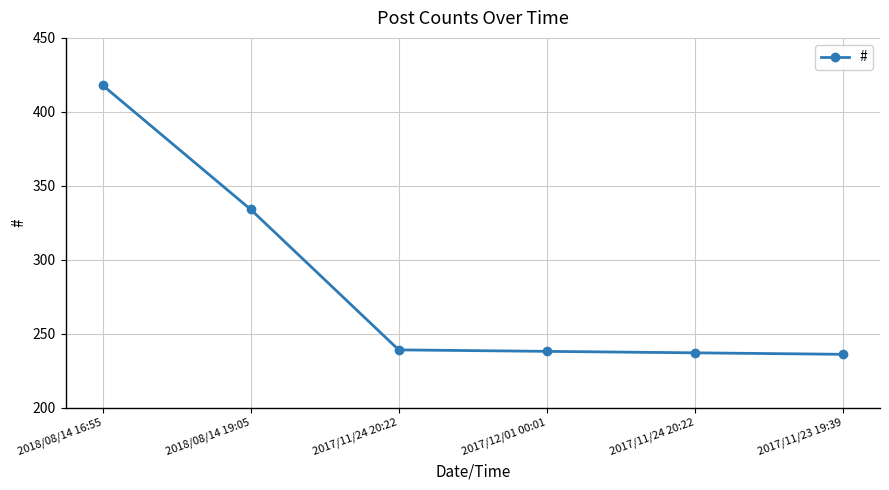

List the labels in order of value, smallest first.

2017/11/23 19:39, 2017/11/24 20:22, 2017/12/01 00:01, 2017/11/24 20:22, 2018/08/14 19:05, 2018/08/14 16:55